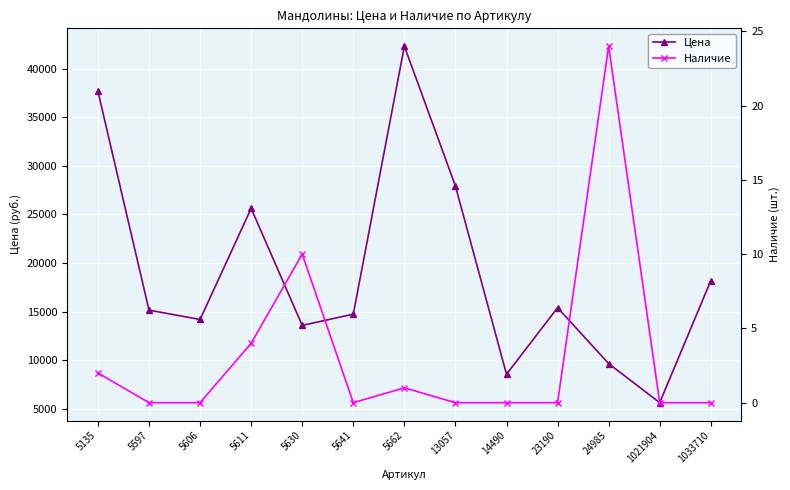

Reading left to right, extract all data points from this chart.

Цена: 5135=37649	5597=15154	5606=14191	5611=25618	5630=13584	5641=14743	5662=42300	13057=27916	14490=8559	23190=15402	24985=9658	1021904=5636	1033710=18183
Наличие: 5135=2	5597=0	5606=0	5611=4	5630=10	5641=0	5662=1	13057=0	14490=0	23190=0	24985=24	1021904=0	1033710=0